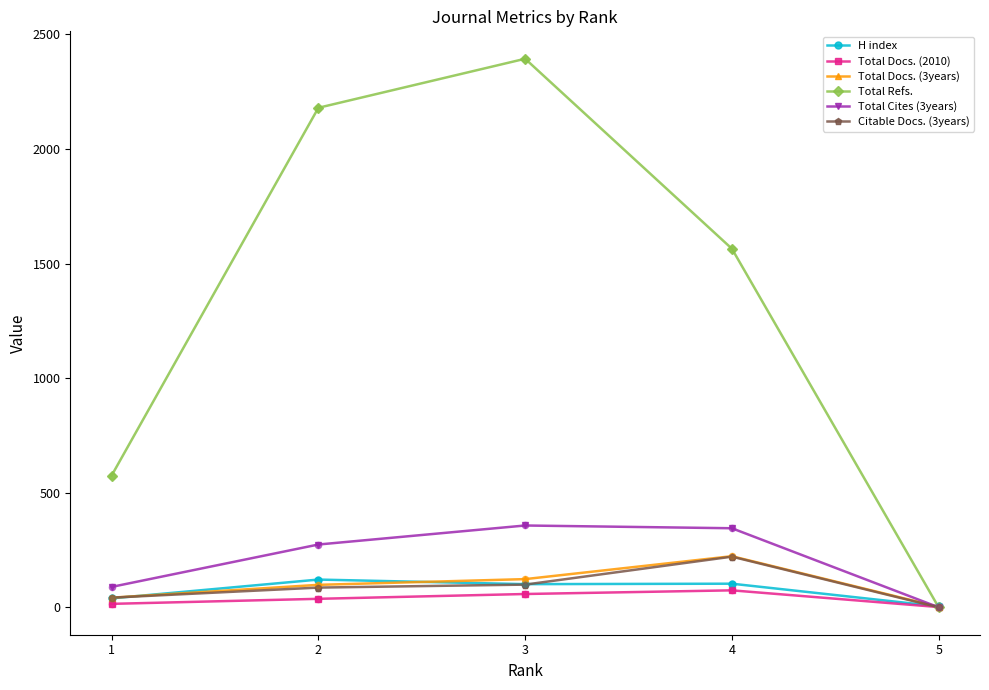

What are all the series names shown in the legend?

H index, Total Docs. (2010), Total Docs. (3years), Total Refs., Total Cites (3years), Citable Docs. (3years)